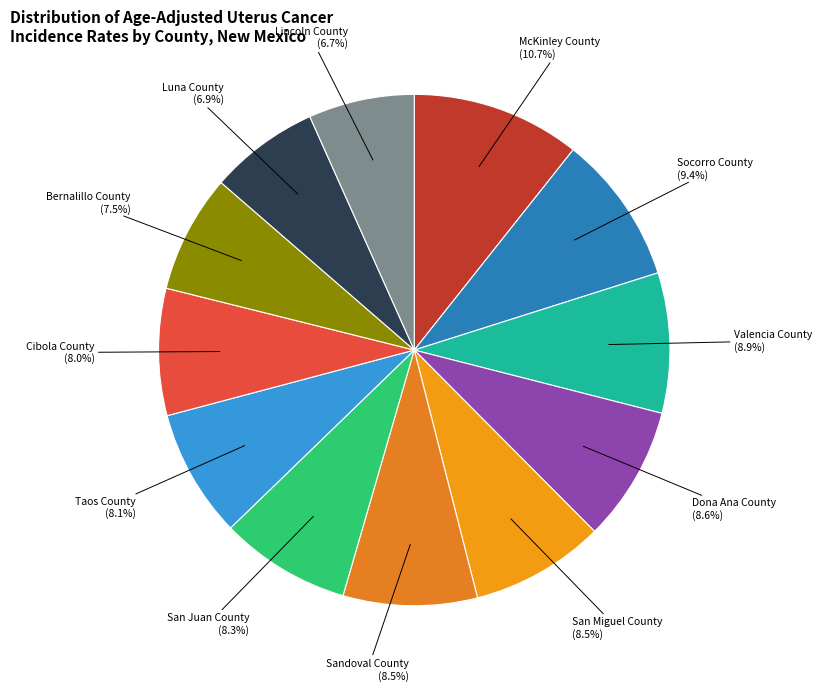

Count the number of slices in the pie.

12